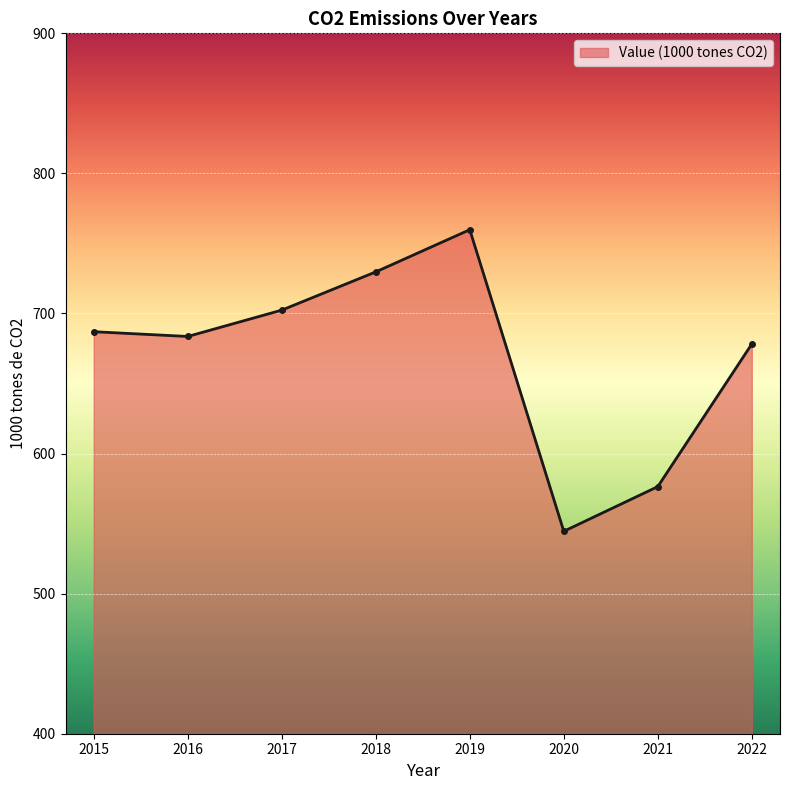

What is the value of the 2nd point from the left?

683.6